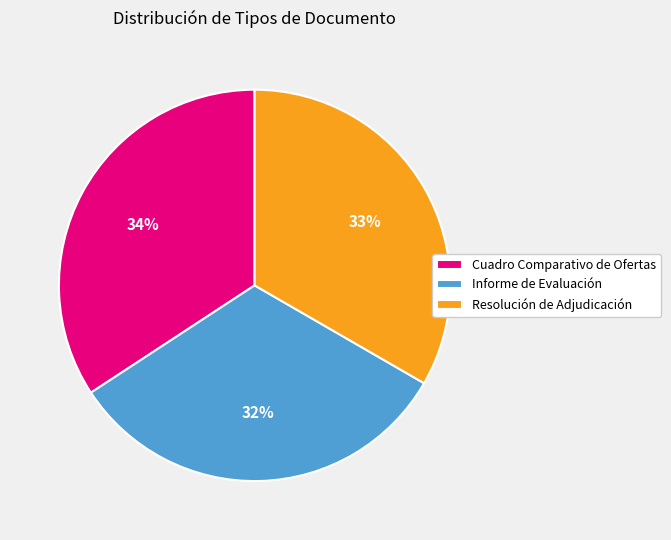

To the nearest percent, what is the difference between the Cuadro Comparativo de Ofertas and Resolución de Adjudicación slice percentages?

1%